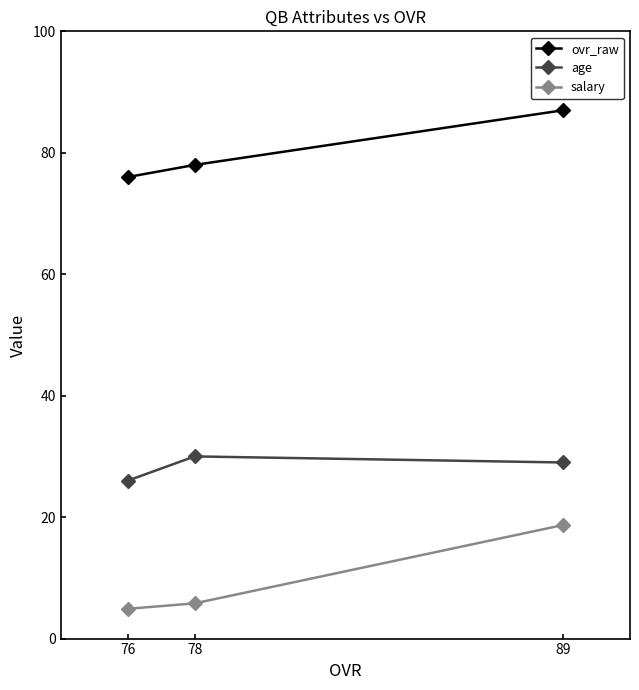

List the series in order of their overall mean, lowest first.

salary, age, ovr_raw